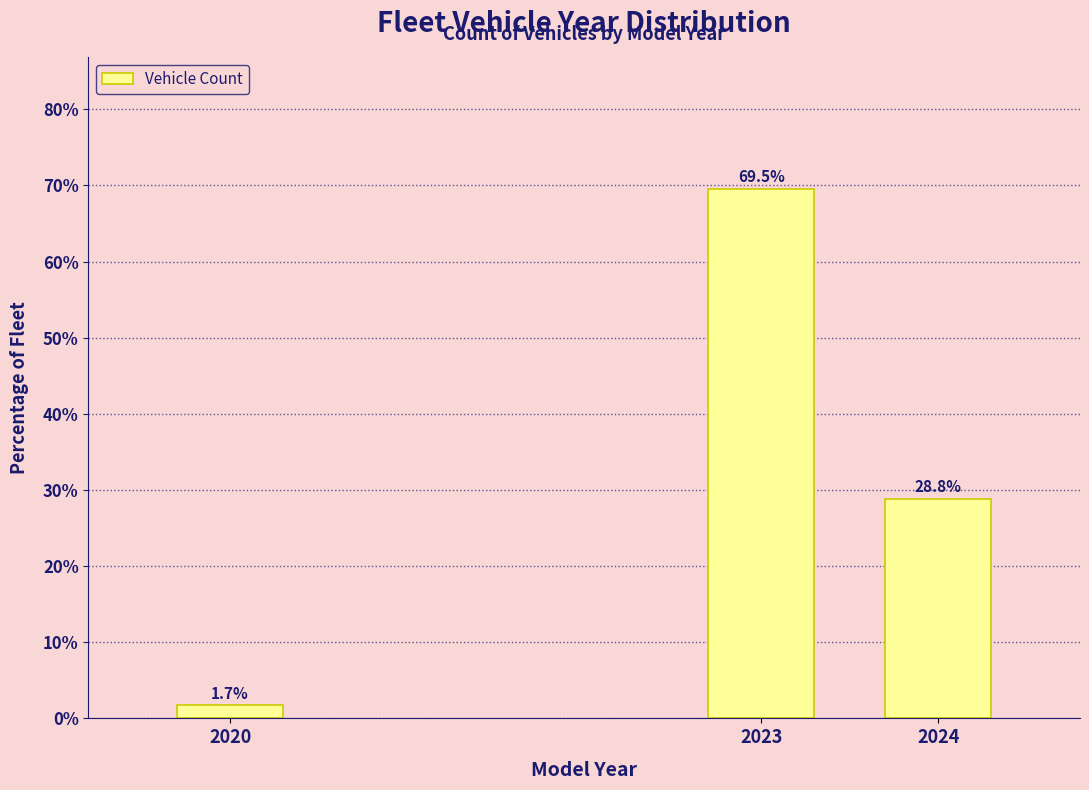

Reading left to right, extract all data points from this chart.

1.7	69.5	28.8